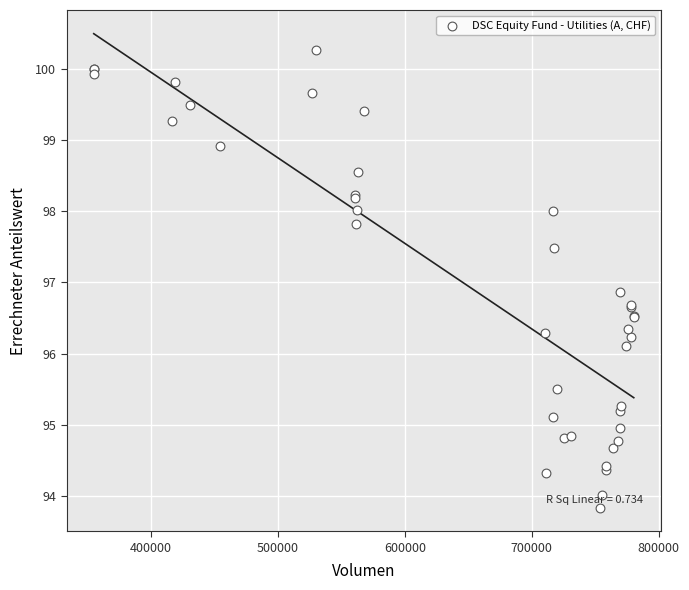

What Y value in the scatter plot is closest to 97?

96.9